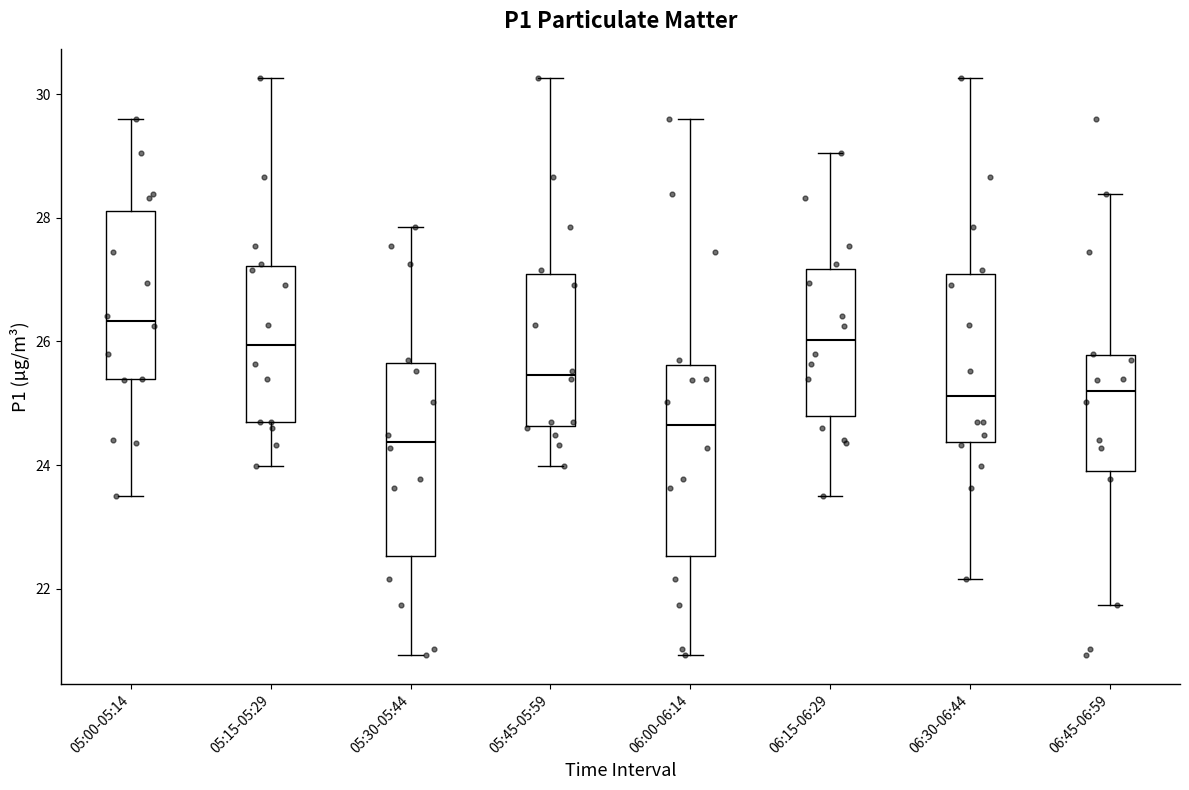

Reading left to right, transcribe this box plot: for each box, give where its median line is, the range the box spans, and where its two whiskers end, as read against the y-axis. The values are not printed on the chart, so give them approximately, as read against the axis.

05:00-05:14: median 26.4, box 25.4 to 28.2, whiskers 23.6 to 29.6
05:15-05:29: median 26.0, box 24.8 to 27.2, whiskers 24.0 to 30.2
05:30-05:44: median 24.4, box 22.6 to 25.6, whiskers 21.0 to 27.8
05:45-05:59: median 25.4, box 24.6 to 27.0, whiskers 24.0 to 30.2
06:00-06:14: median 24.6, box 22.6 to 25.6, whiskers 21.0 to 29.6
06:15-06:29: median 26.0, box 24.8 to 27.2, whiskers 23.6 to 29.0
06:30-06:44: median 25.2, box 24.4 to 27.0, whiskers 22.2 to 30.2
06:45-06:59: median 25.2, box 23.8 to 25.8, whiskers 21.8 to 28.4